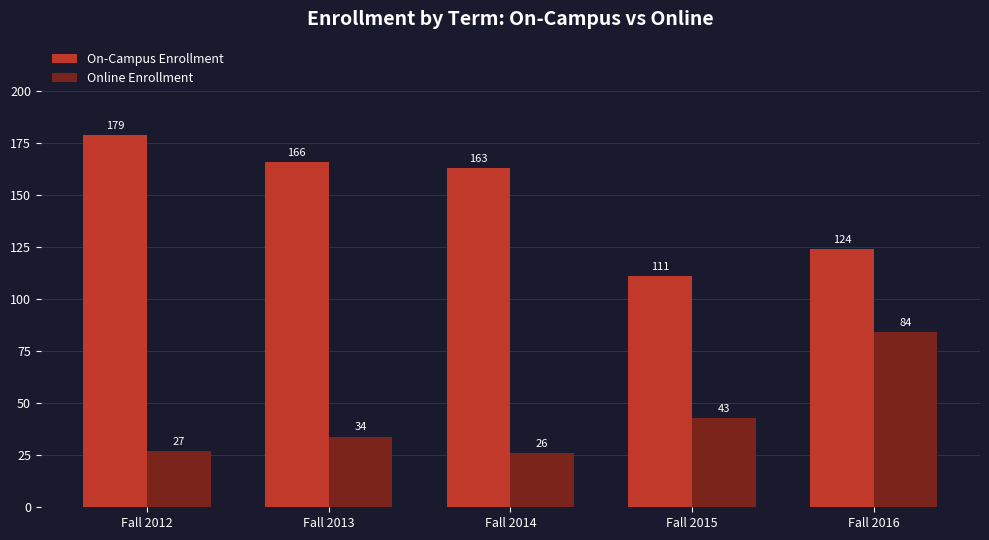

How many values in the On-Campus Enrollment series are below 163?

2